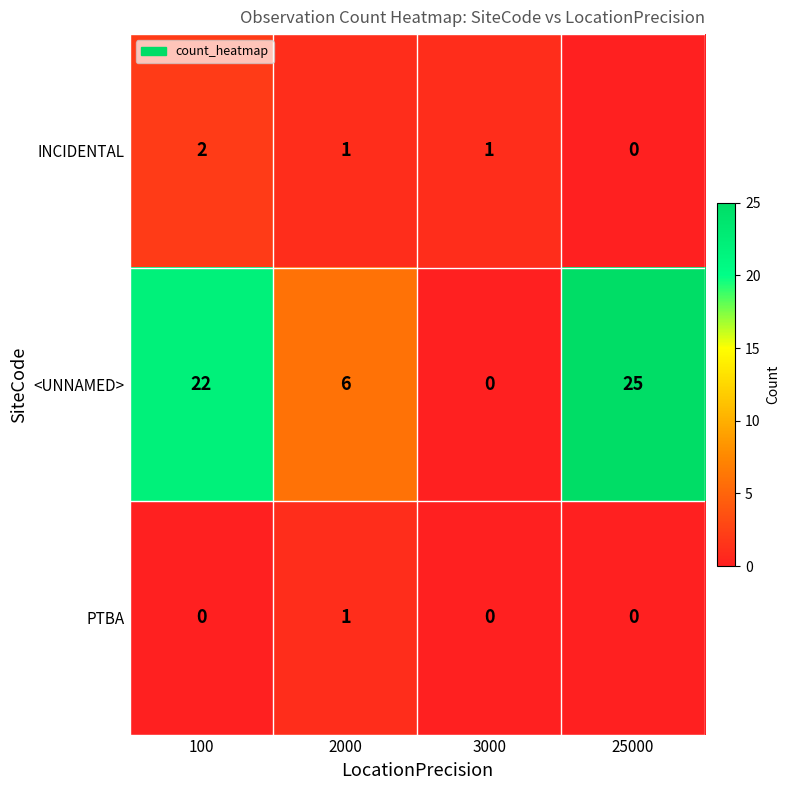

Is it true that <UNNAMED> equals 6 at 2000?

True